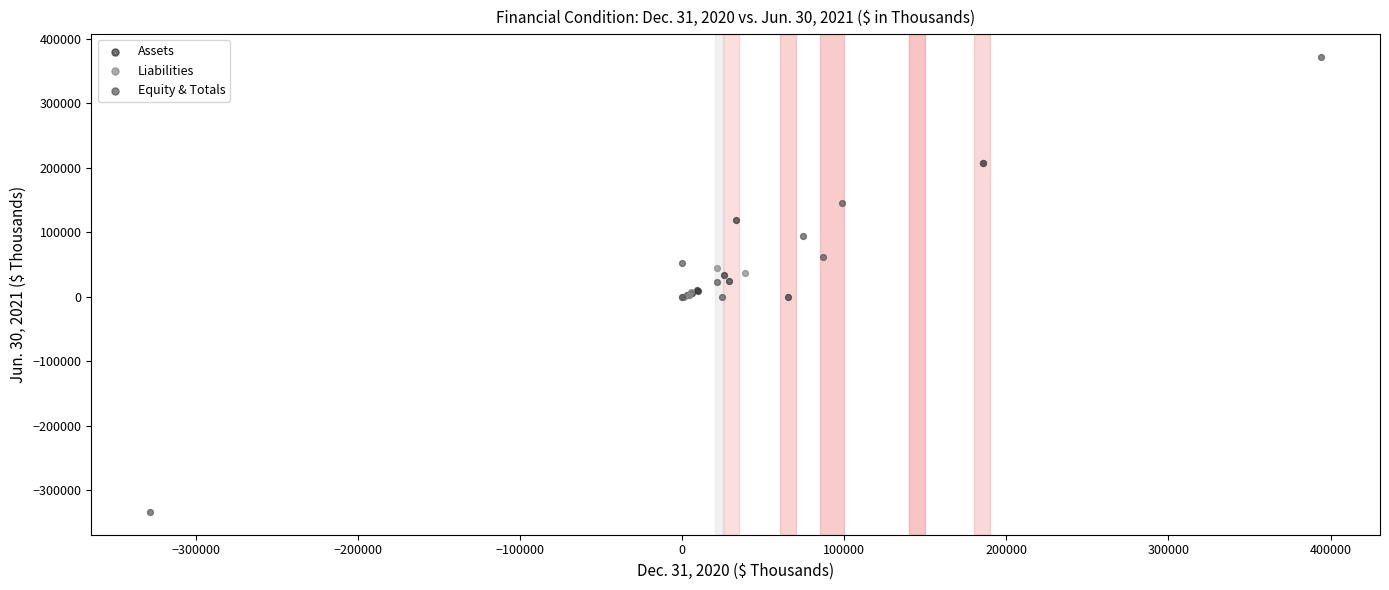

Which series reaches the minimum Y coordinate?

Equity & Totals